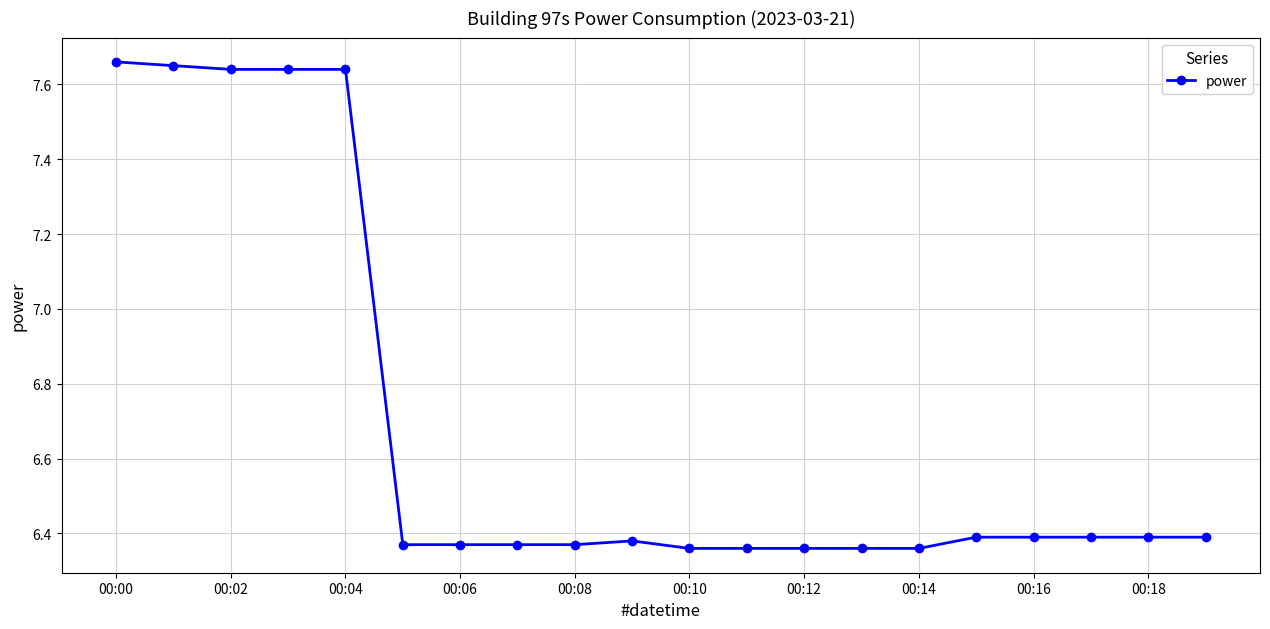

Count the values in the range 6 to 7.

15